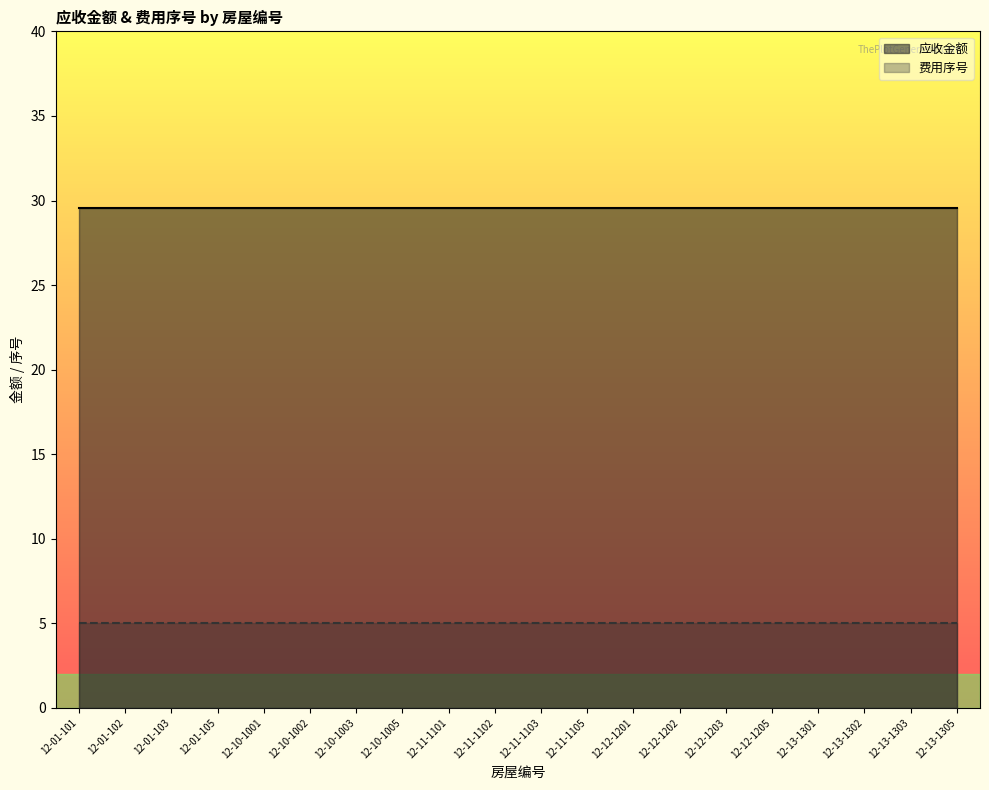

True or false: 费用序号 and 应收金额 cross at least once.

False